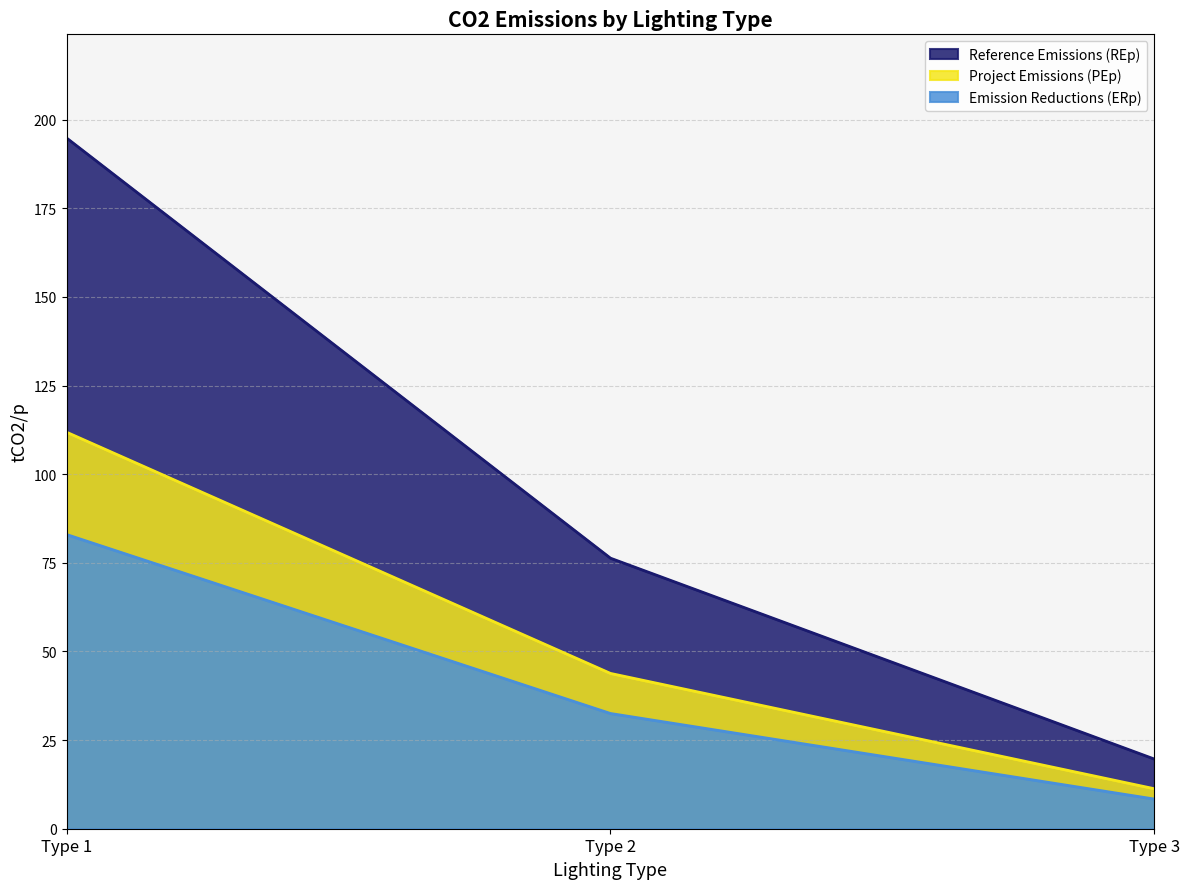

At which category is the sum across all series the highest?

Type 1